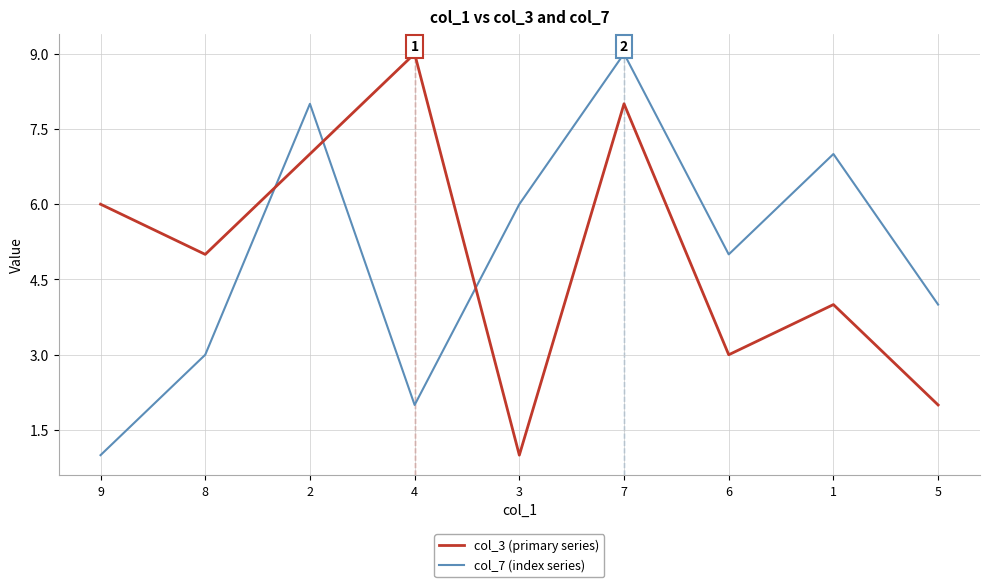

Does the chart have visible grid lines?

Yes